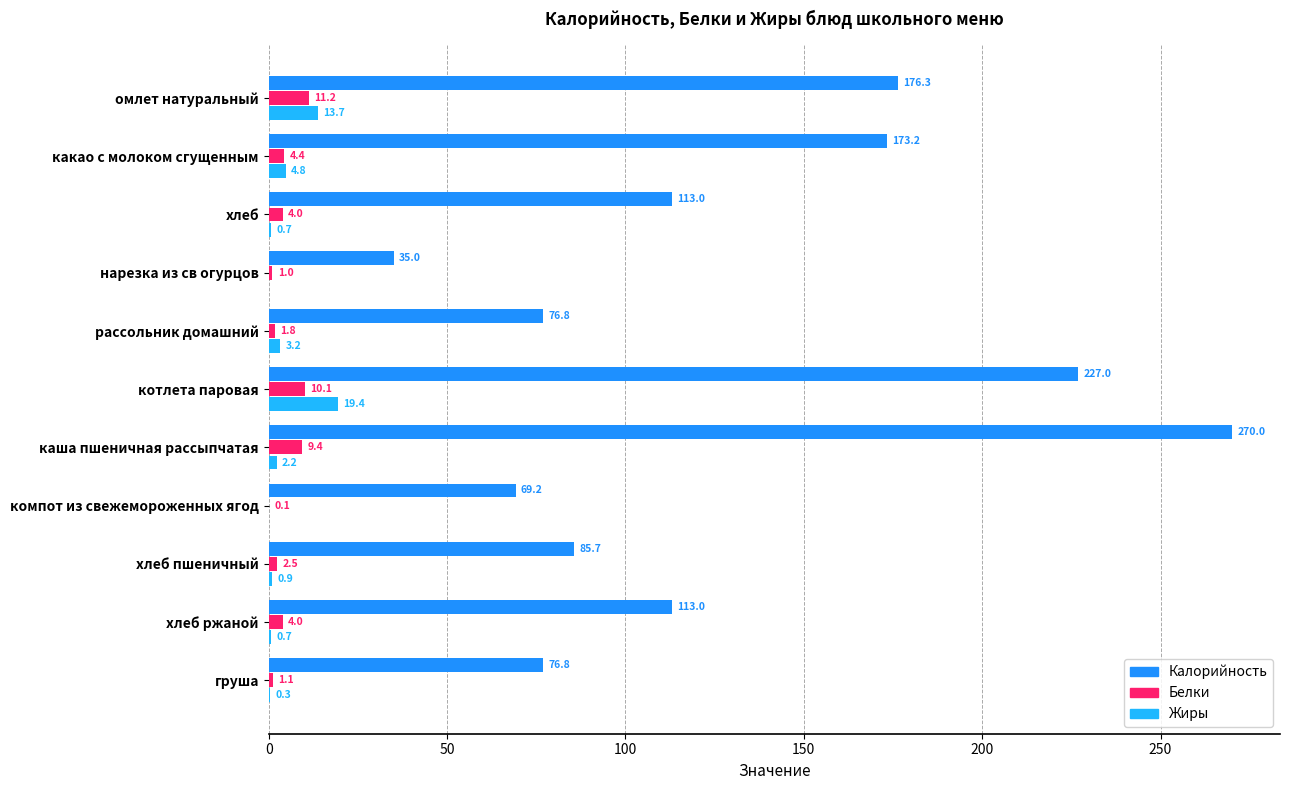

Which series changed the most between омлет натуральный and какао с молоком сгущенным?

Жиры